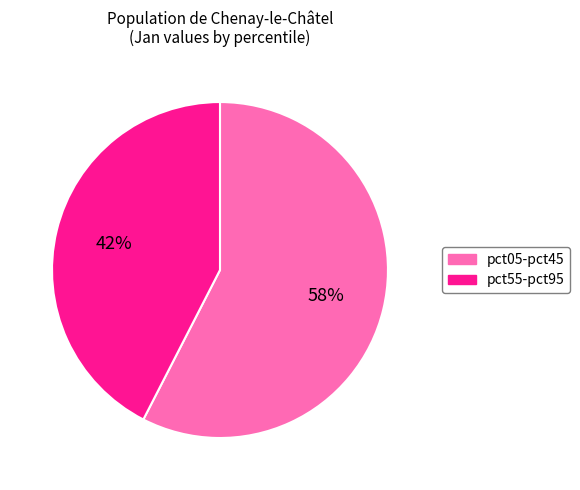

To the nearest percent, what is the average slice percentage?

50%